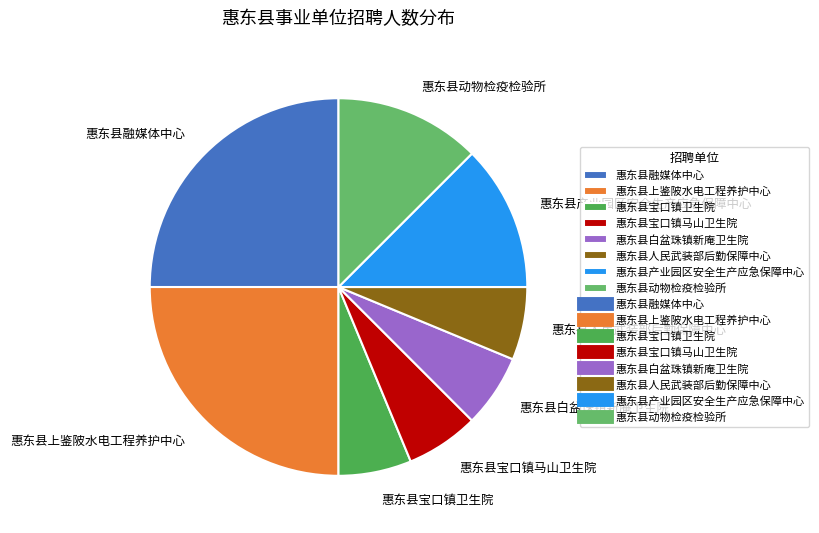

Is there a majority slice in this chart?

No